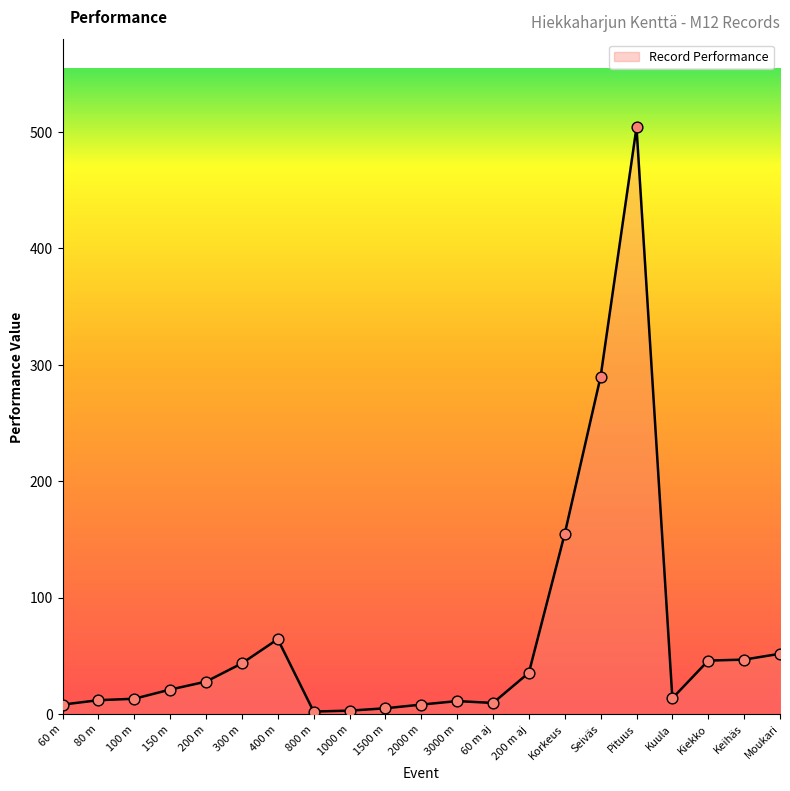

What is the change in value from 100 m to Pituus?

+490.8